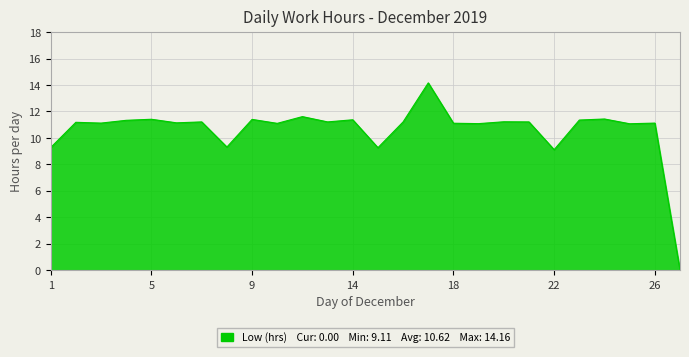

What is the maximum value shown in the chart?

14.2